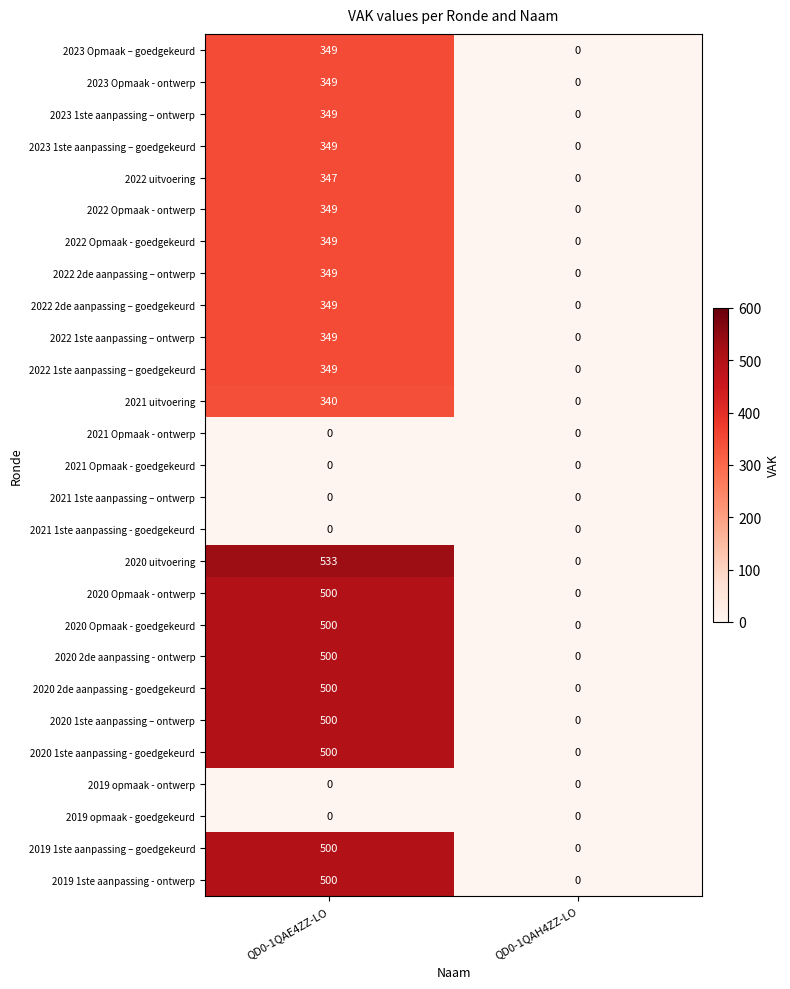

What is the approximate value of 2022 uitvoering at QD0-1QAE4ZZ-LO, to the nearest 5?

345